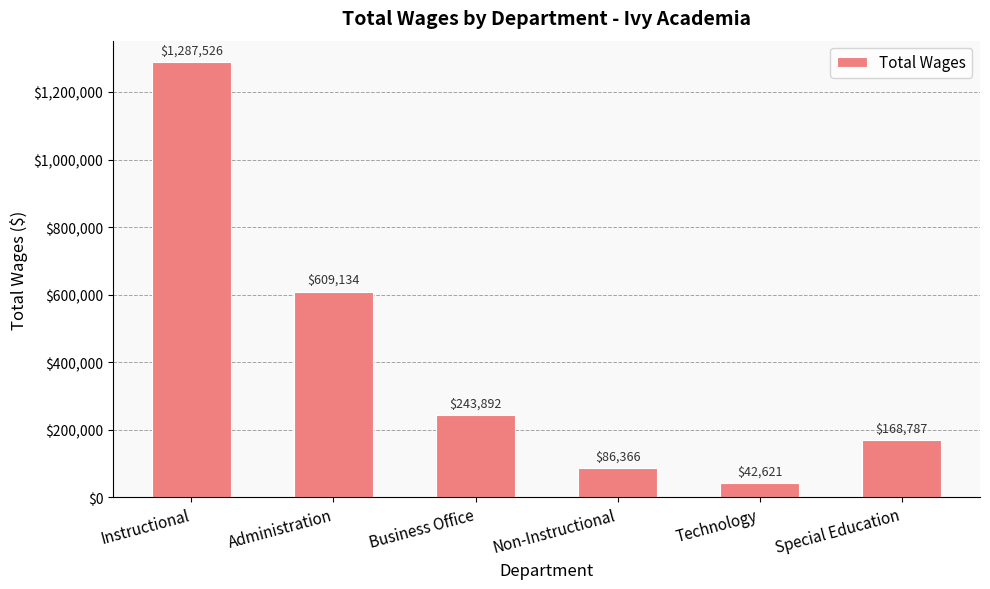

Reading left to right, extract all data points from this chart.

1287526	609134	243892	86366	42621	168787